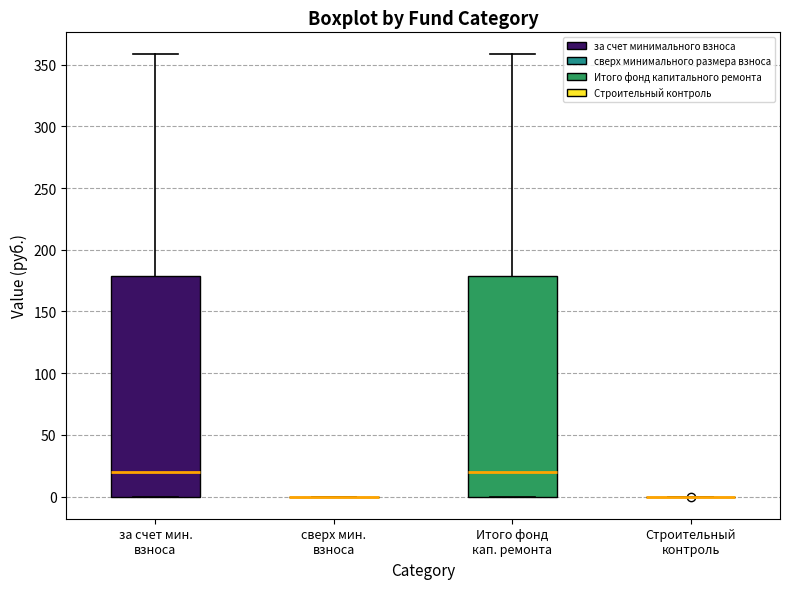

Reading left to right, transcribe this box plot: for each box, give where its median line is, the range the box spans, and where its two whiskers end, as read against the y-axis. The values are not printed on the chart, so give them approximately, as read against the axis.

за счет мин. взноса: median 20, box 0 to 180, whiskers 0 to 360
сверх мин. взноса: box collapsed to a line at 0, whiskers 0 to 0
Итого фонд кап. ремонта: median 20, box 0 to 180, whiskers 0 to 360
Строительный контроль: box collapsed to a line at 0, whiskers 0 to 0